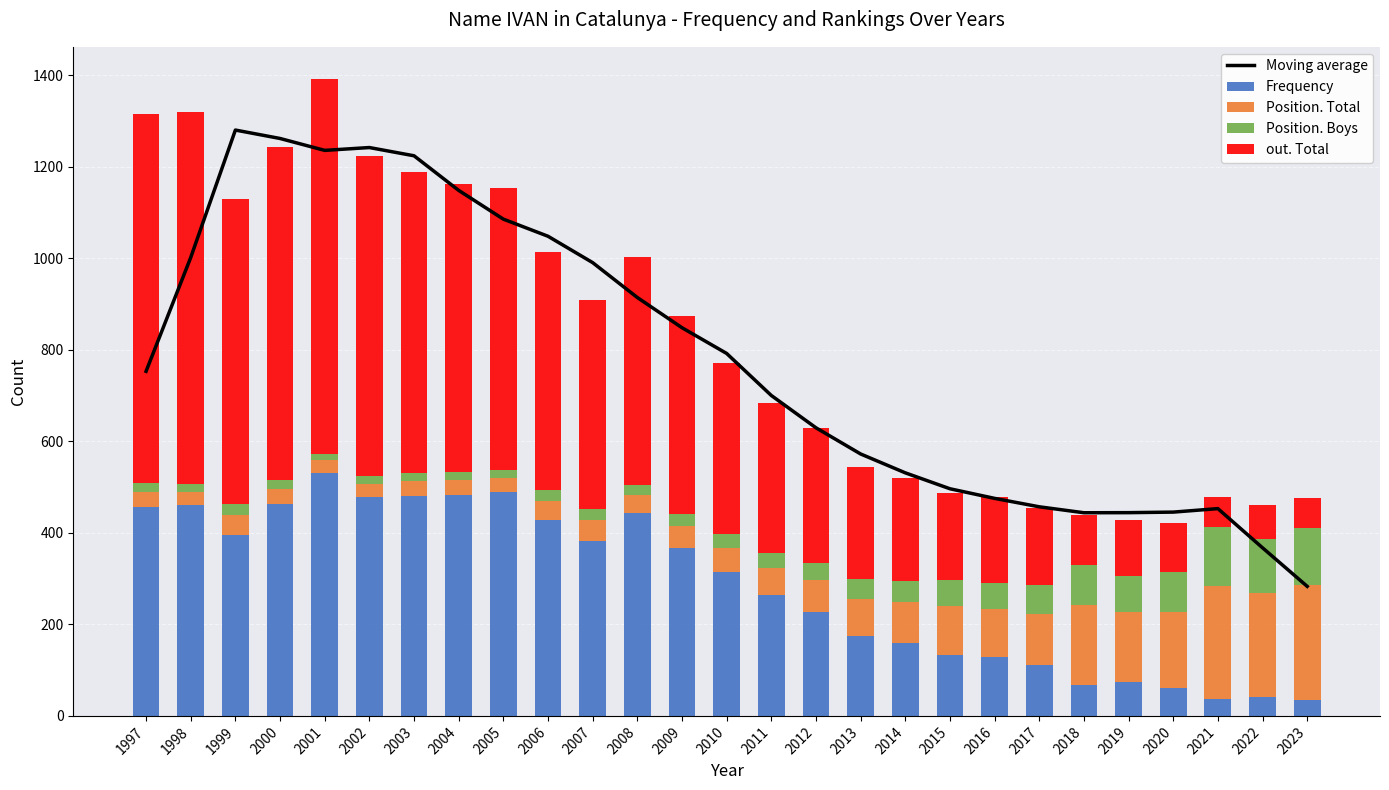

At which category is the sum across all series the highest?

2001